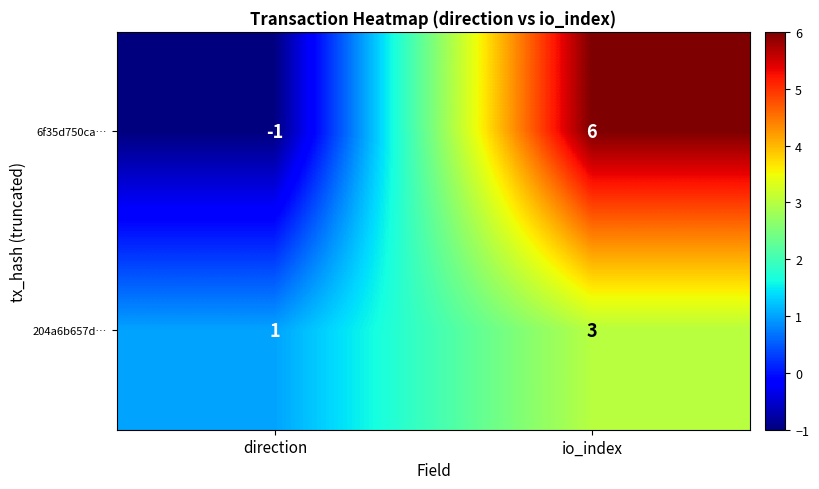

Between direction and io_index, which series saw the biggest shift?

6f35d750ca…